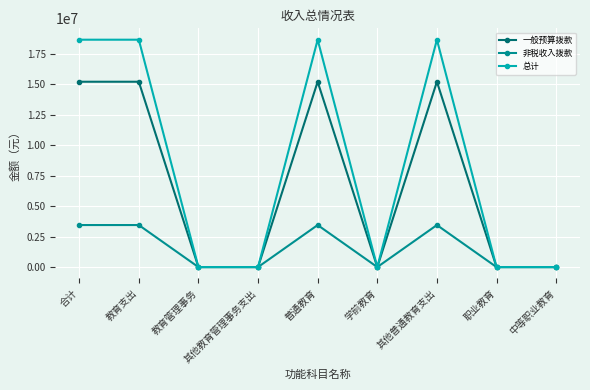

Rank the series by their average value, from lowest to highest.

非税收入拨款, 一般预算拨款, 总计